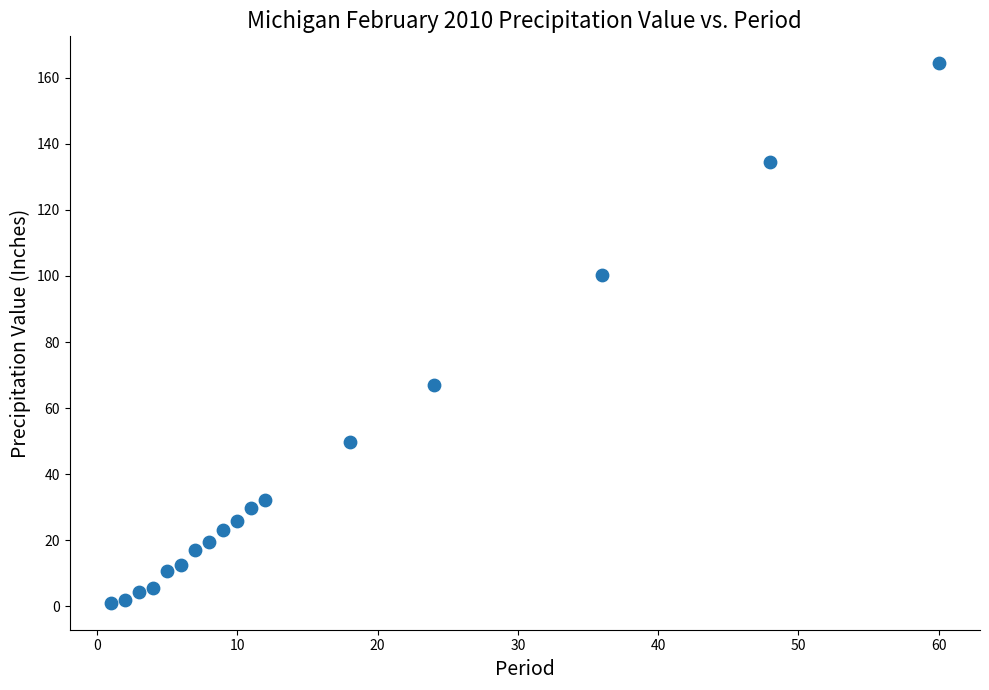

What is the range of Y values (max minus min)?

163.4